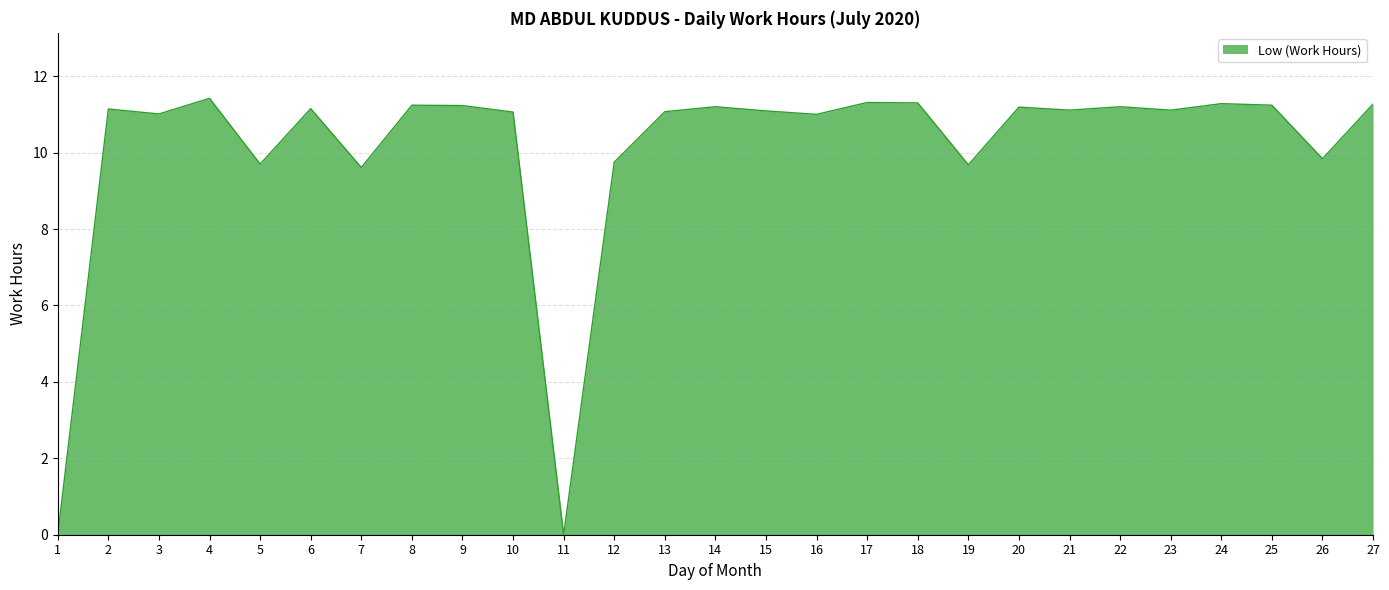

What is the difference between the second highest and minimum values?

11.3